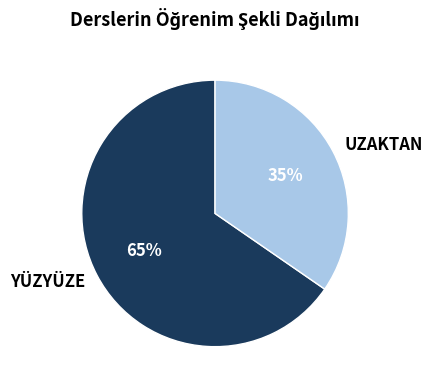

Which category has the smallest portion of the pie?

UZAKTAN